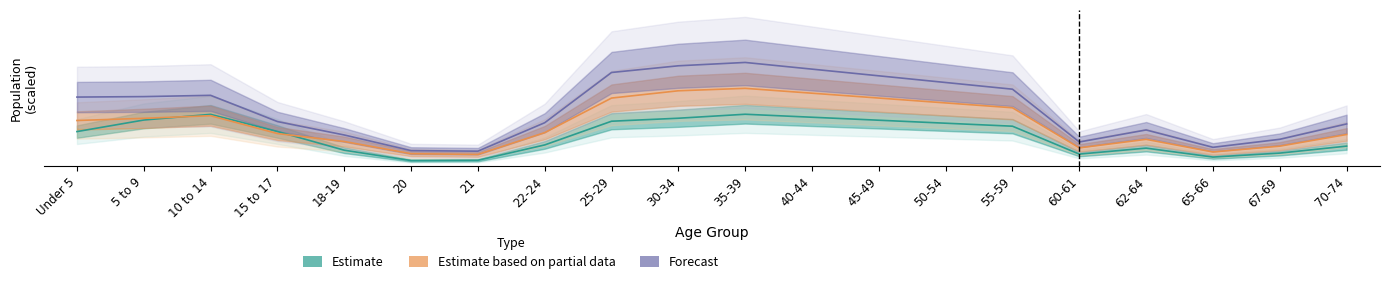

True or false: Estimate based on partial data has more than 1 interior local peaks.

True